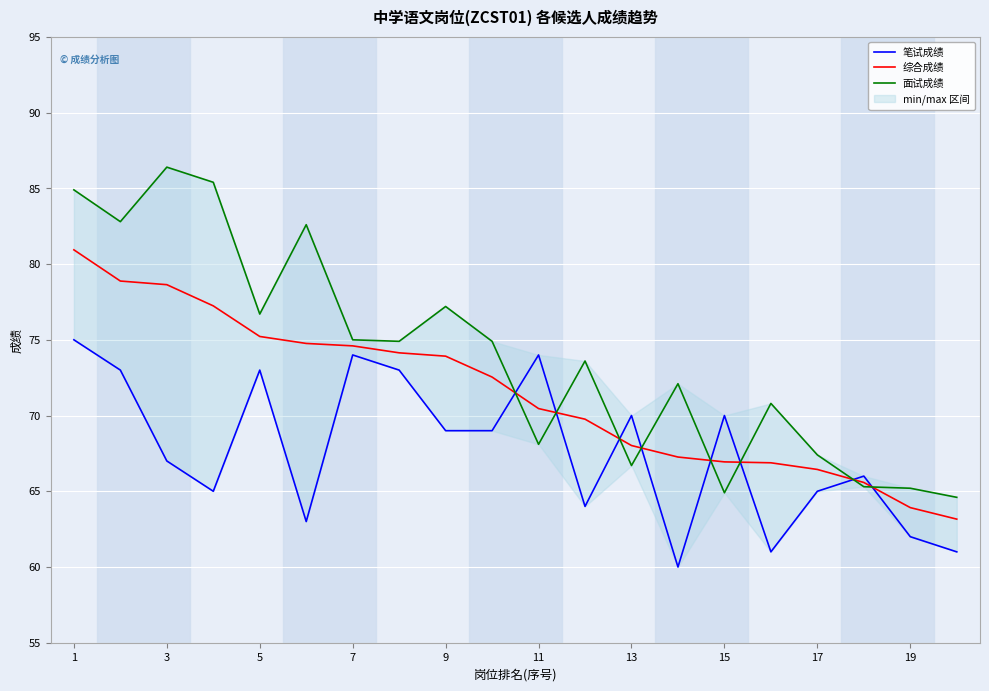

What are all the series names shown in the legend?

笔试成绩, 综合成绩, 面试成绩